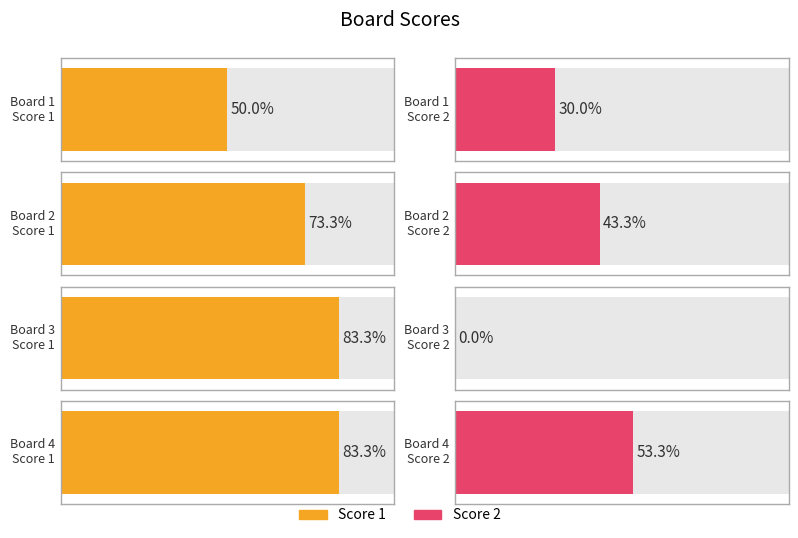

List the labels in order of Score 1 value, smallest first.

Board 1, Board 2, Board 3, Board 4